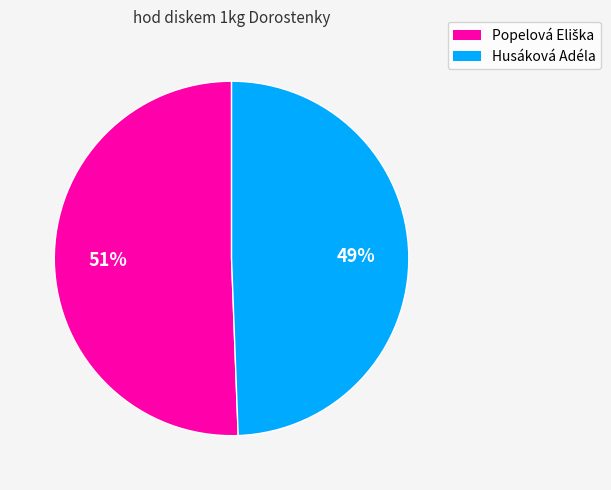

What is the smallest slice in the pie chart?

Husáková Adéla